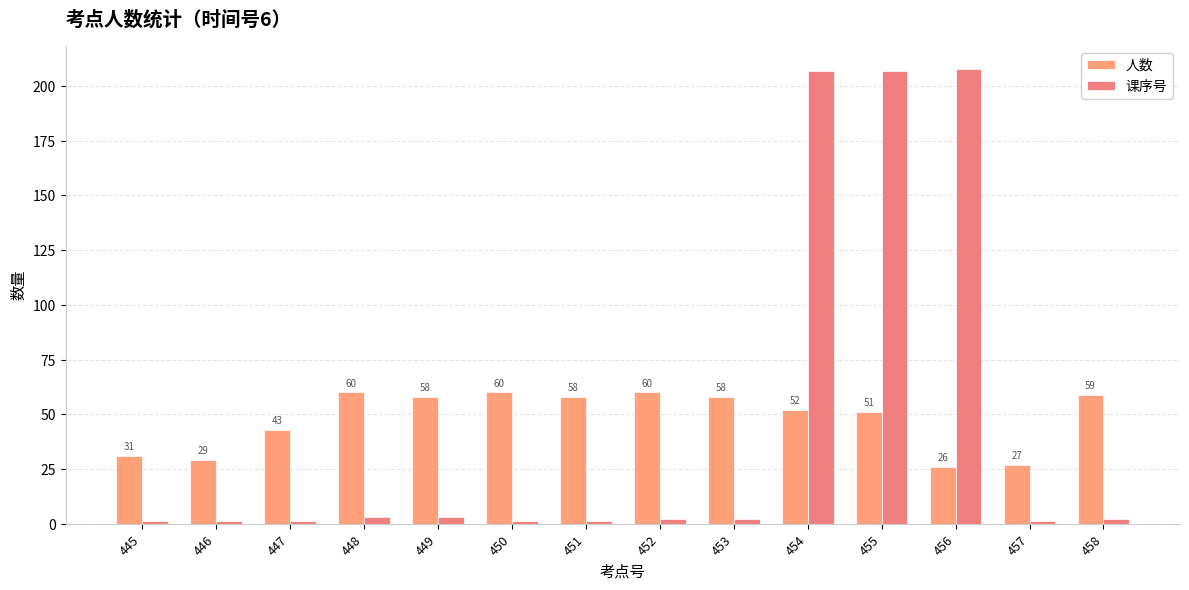

At 446, list the series in order from largest to smallest.

人数, 课序号